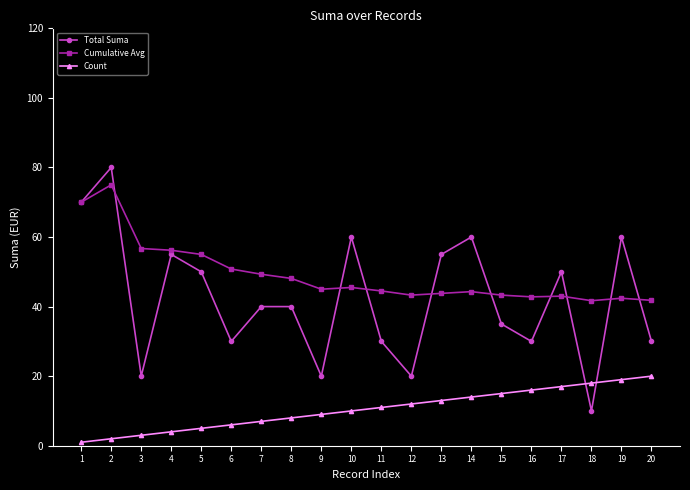

What are all the series names shown in the legend?

Total Suma, Cumulative Avg, Count